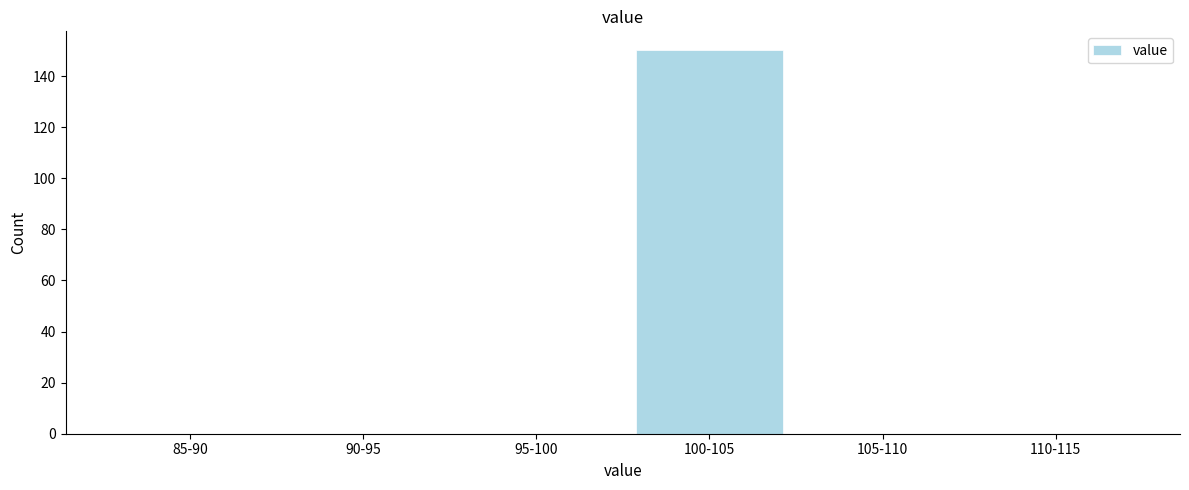

Reading left to right, what are all the values shown in this chart?

85-90=0	90-95=0	95-100=0	100-105=150	105-110=0	110-115=0